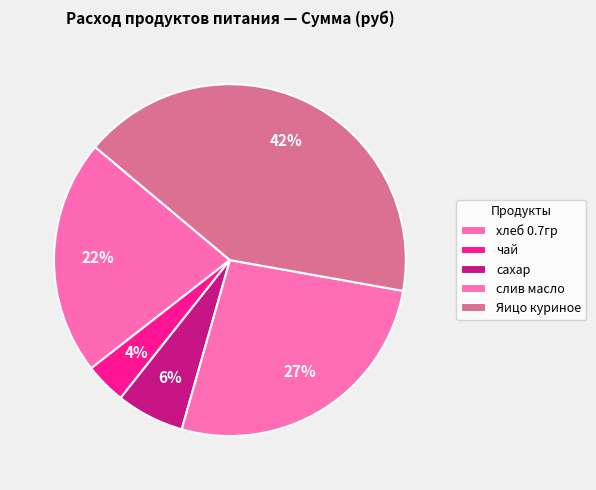

Between Яицо куриное and сахар, which is larger?

Яицо куриное